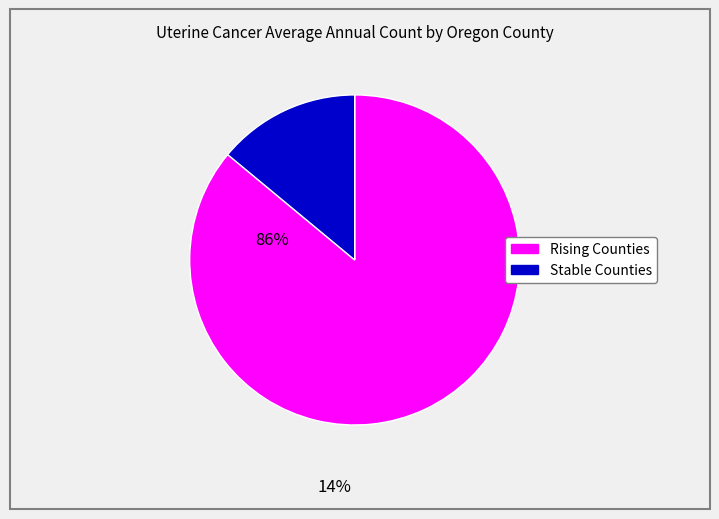

Is there a majority slice in this chart?

Yes